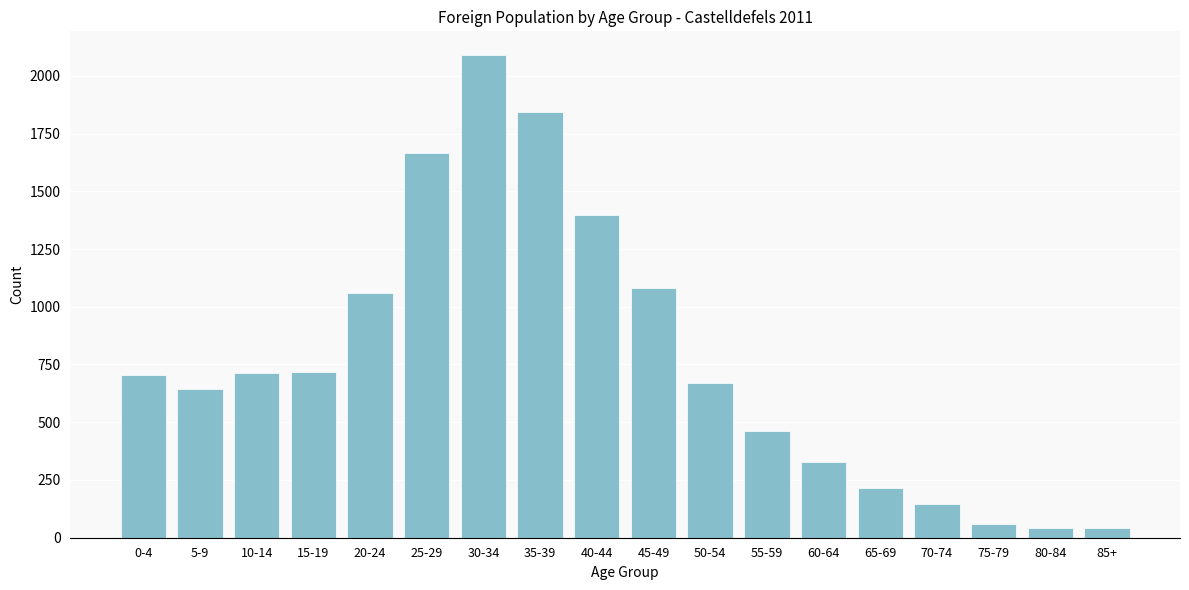

What is the ratio of the value at 5-9 to the value at 30-34?

0.3